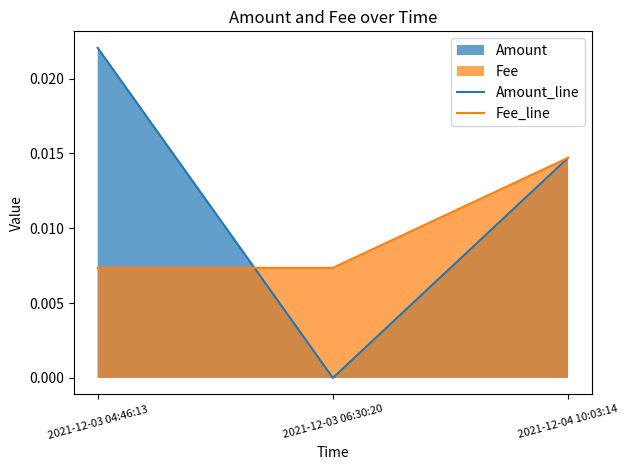

Rank the categories by Amount_line value from highest to lowest.

2021-12-03 04:46:13, 2021-12-04 10:03:14, 2021-12-03 06:30:20